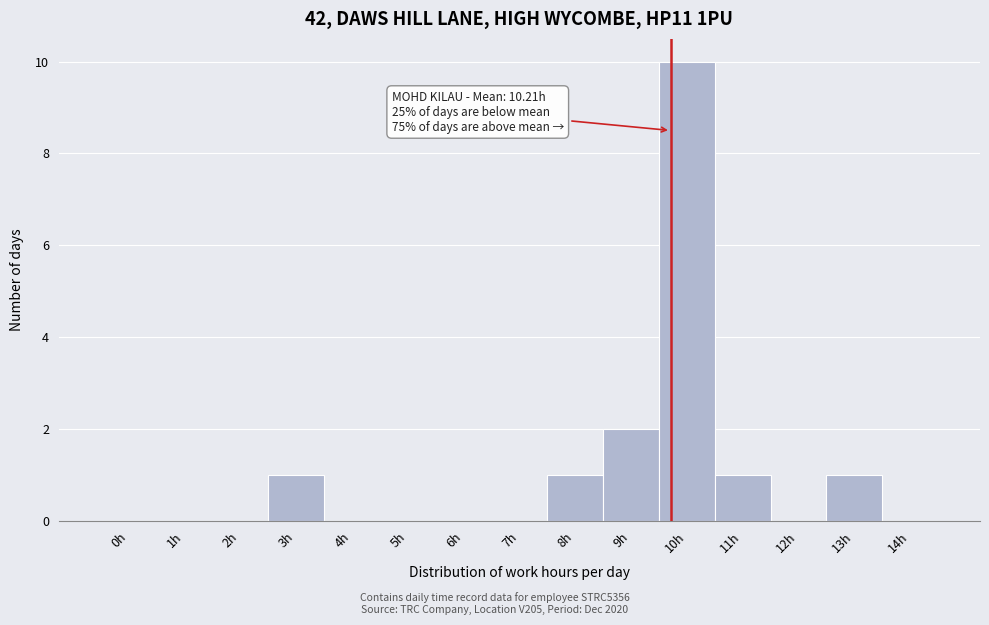

Reading right to left, transcribe all the data shown in this chart.

14h=0	13h=1	12h=0	11h=1	10h=10	9h=2	8h=1	7h=0	6h=0	5h=0	4h=0	3h=1	2h=0	1h=0	0h=0